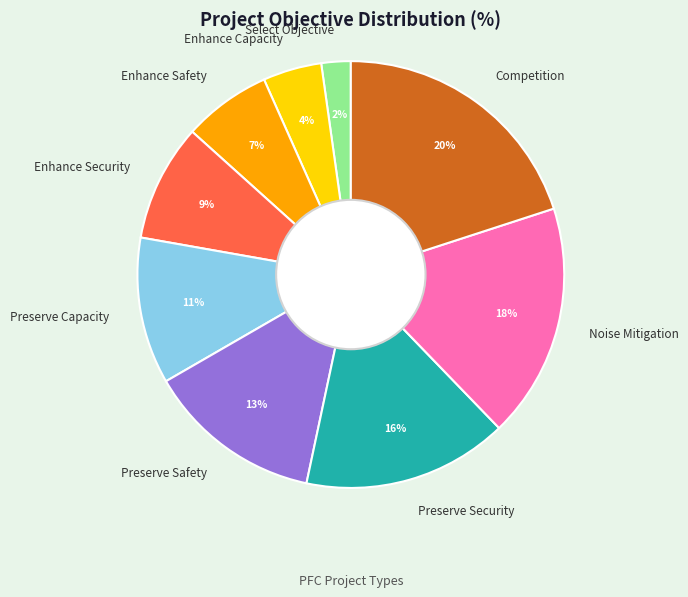

To the nearest percent, what is the average slice percentage?

11%